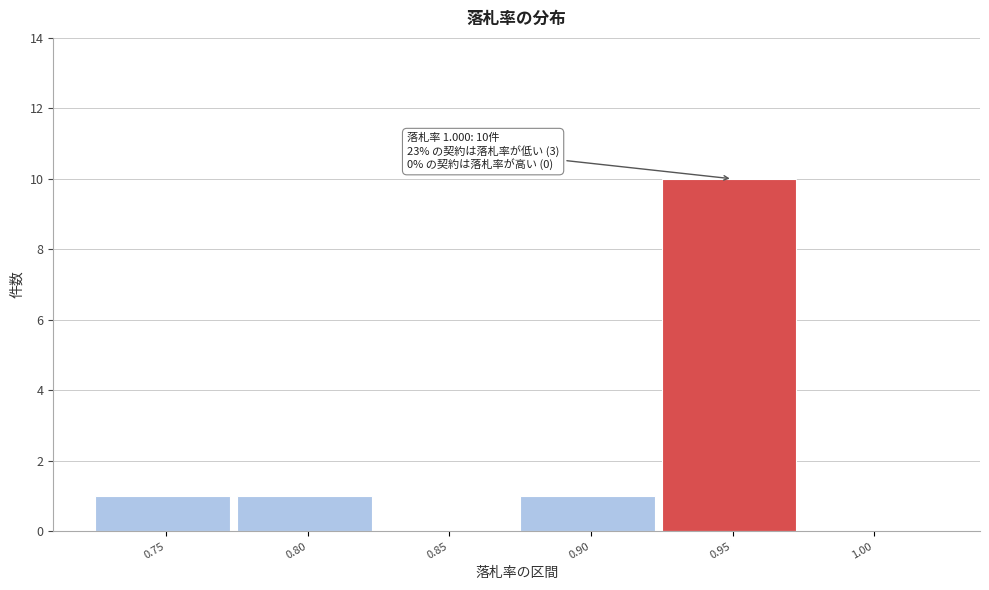

Reading left to right, what are all the values shown in this chart?

0.75=1	0.80=1	0.85=0	0.90=1	0.95=10	1.00=0